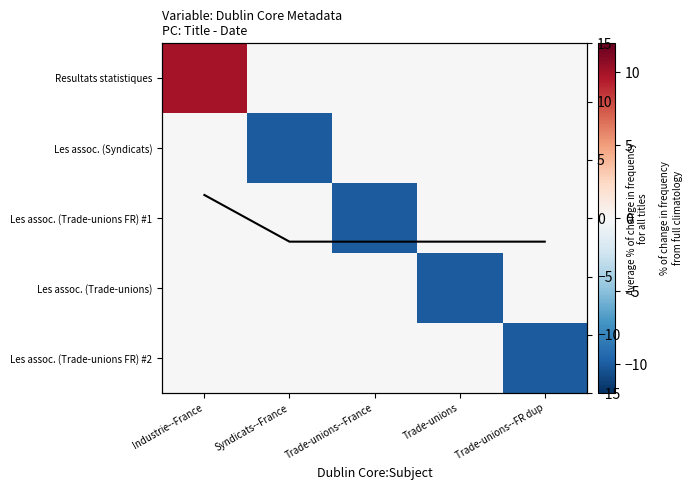

At which label does Les assoc. (Trade-unions FR) #1 reach its minimum?

Trade-unions--France